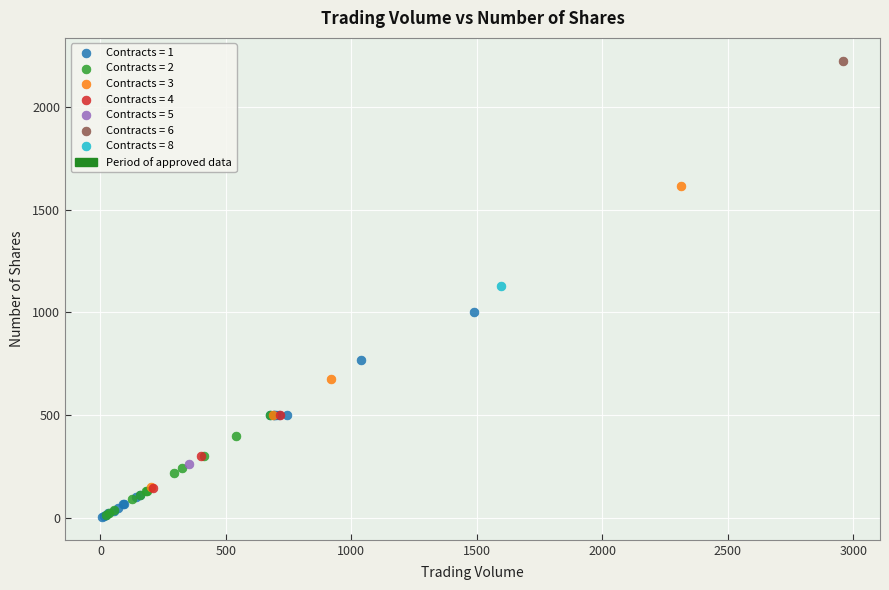

Which series reaches the maximum Y coordinate?

Contracts = 6